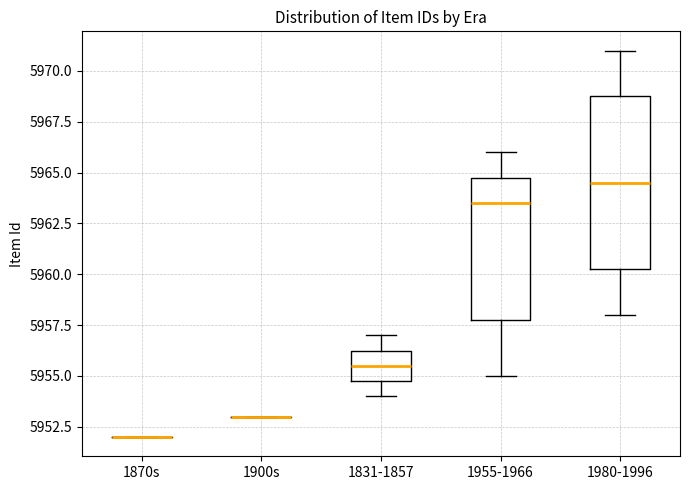

Reading left to right, read every box against the y-axis: the position of its median line, the range the box covers, and the ends of its whiskers. The values are not printed on the chart, so give them approximately, as read against the axis.

1870s: box collapsed to a line at 5952.0, whiskers 5952.0 to 5952.0
1900s: box collapsed to a line at 5953.0, whiskers 5953.0 to 5953.0
1831-1857: median 5955.5, box 5955.0 to 5956.5, whiskers 5954.0 to 5957.0
1955-1966: median 5963.5, box 5958.0 to 5965.0, whiskers 5955.0 to 5966.0
1980-1996: median 5964.5, box 5960.5 to 5969.0, whiskers 5958.0 to 5971.0